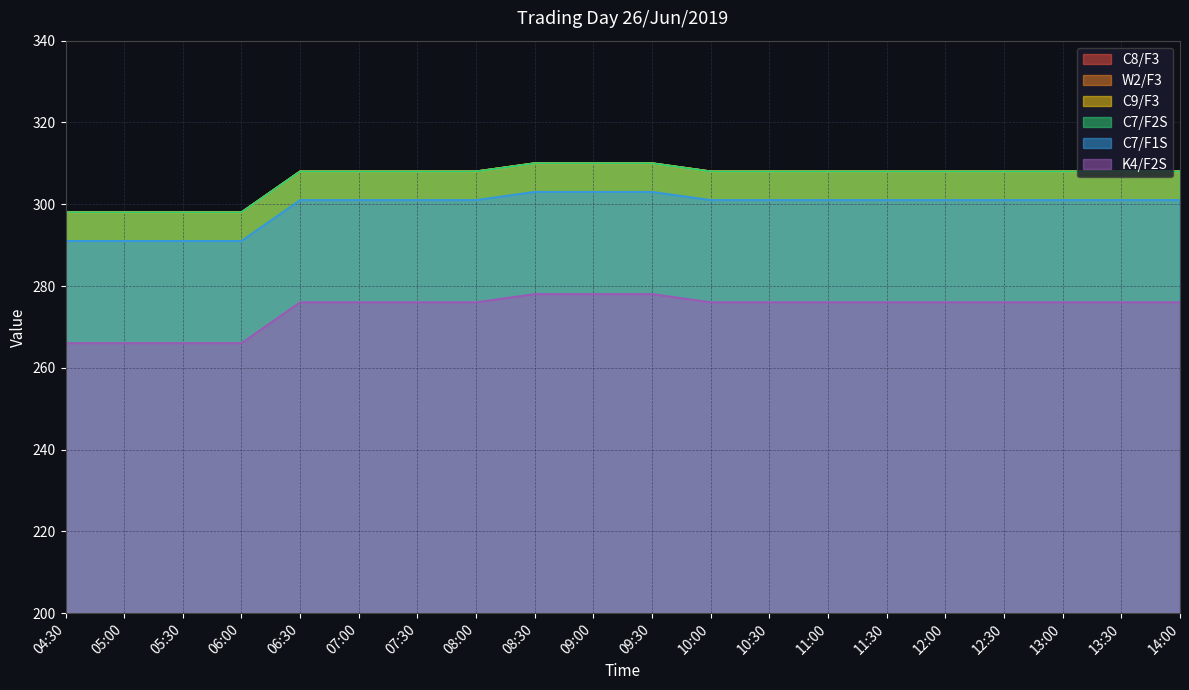

Which category has the lowest value in the W2/F3 series?

04:30